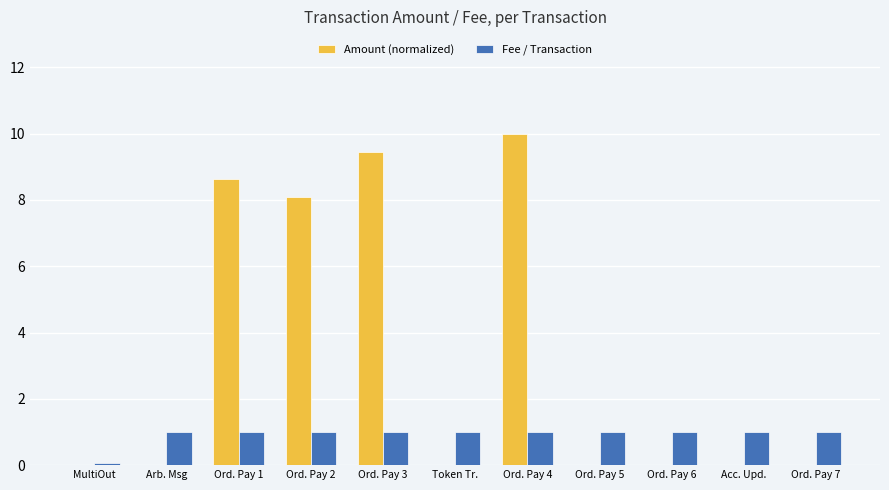

Between MultiOut and Ord. Pay 1, which series saw the biggest shift?

Amount (normalized)